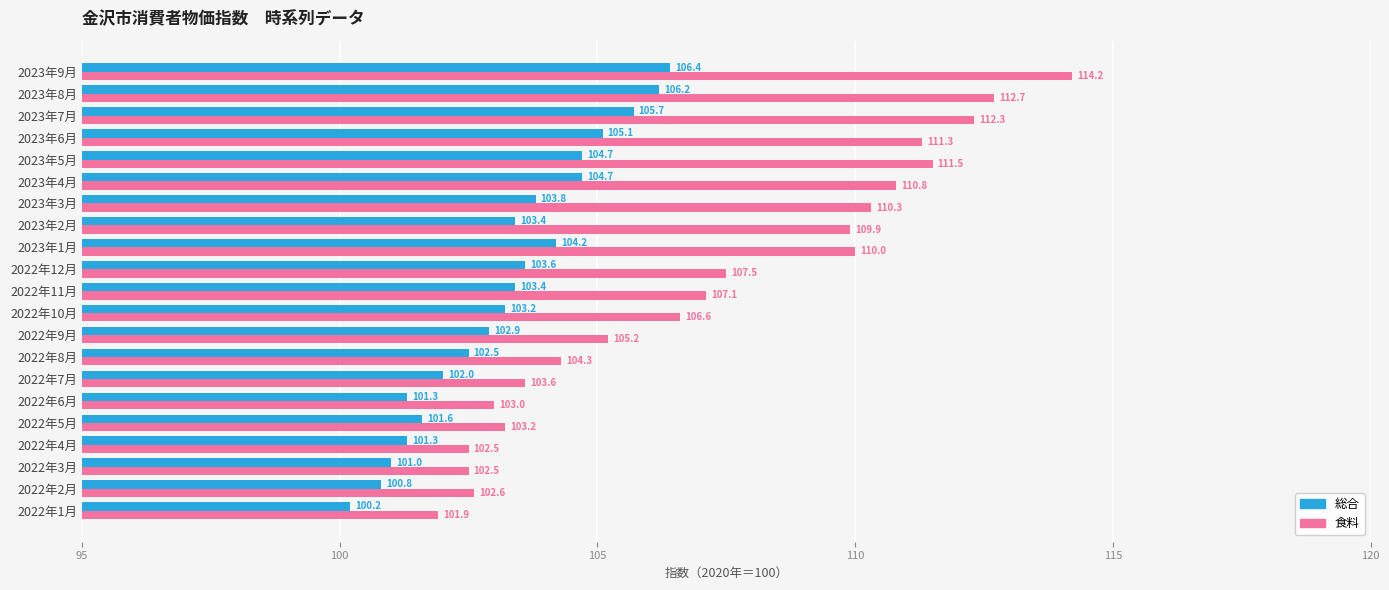

Rank the series at 2023年4月 from lowest to highest value.

総合, 食料